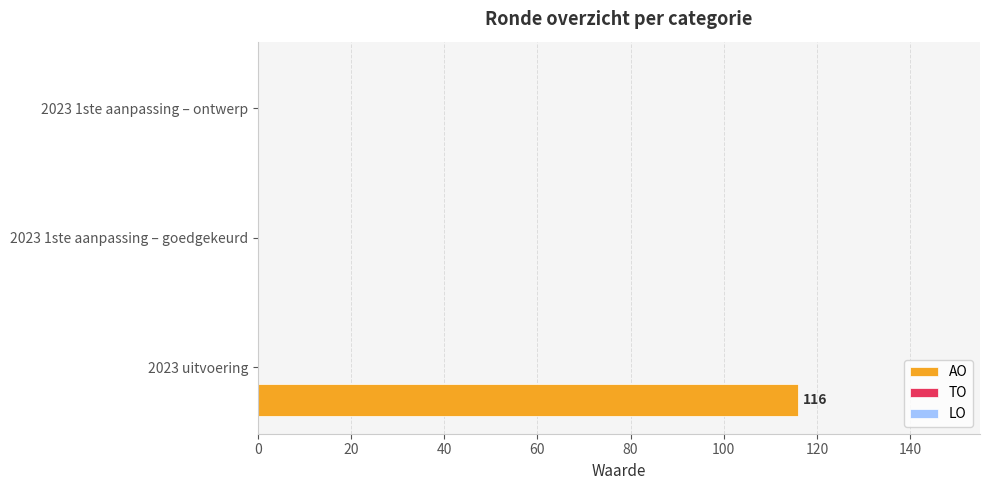

Reading top to bottom, transcribe all the data shown in this chart.

2023 1ste aanpassing – ontwerp=0	2023 1ste aanpassing – goedgekeurd=0	2023 uitvoering=116